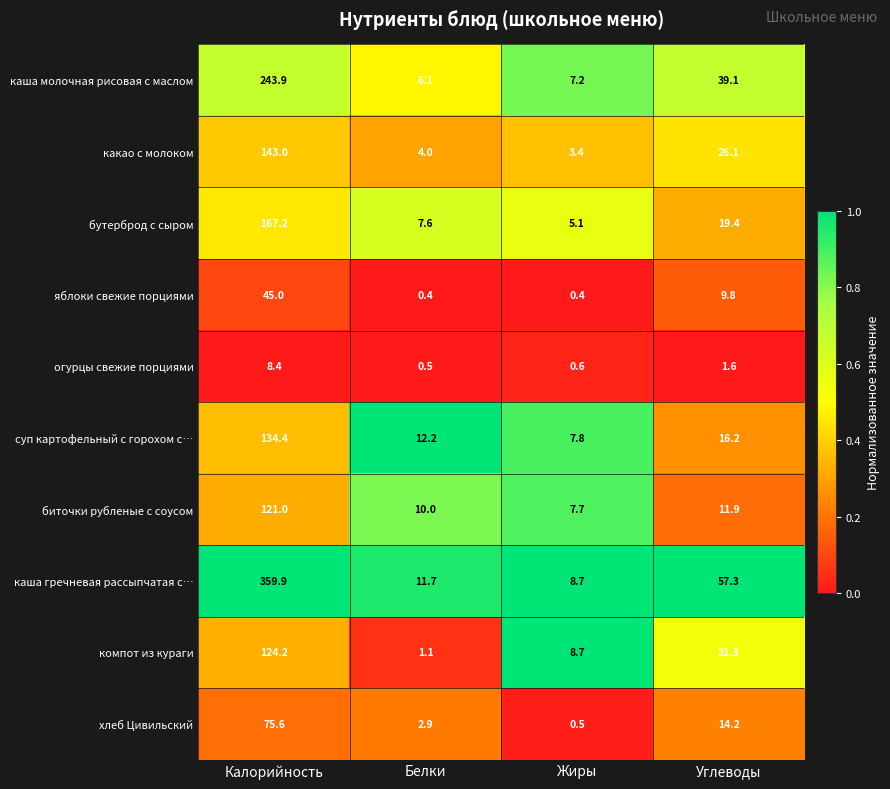

Rank the series at Калорийность from highest to lowest value.

каша гречневая рассыпчатая с…, каша молочная рисовая с маслом, бутерброд с сыром, какао с молоком, суп картофельный с горохом с…, компот из кураги, биточки рубленые с соусом, хлеб Цивильский, яблоки свежие порциями, огурцы свежие порциями